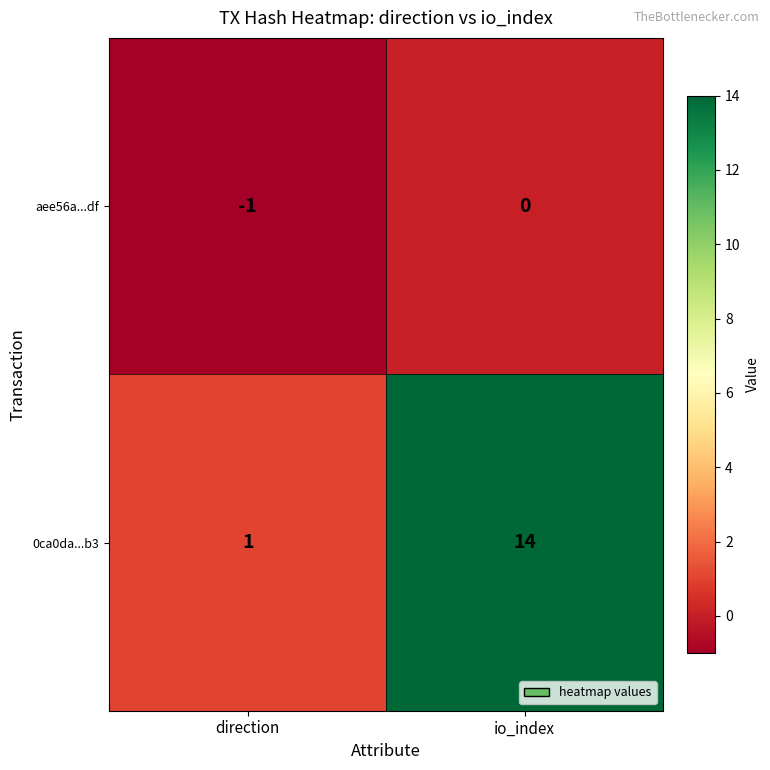

How many distinct data groups are displayed?

2